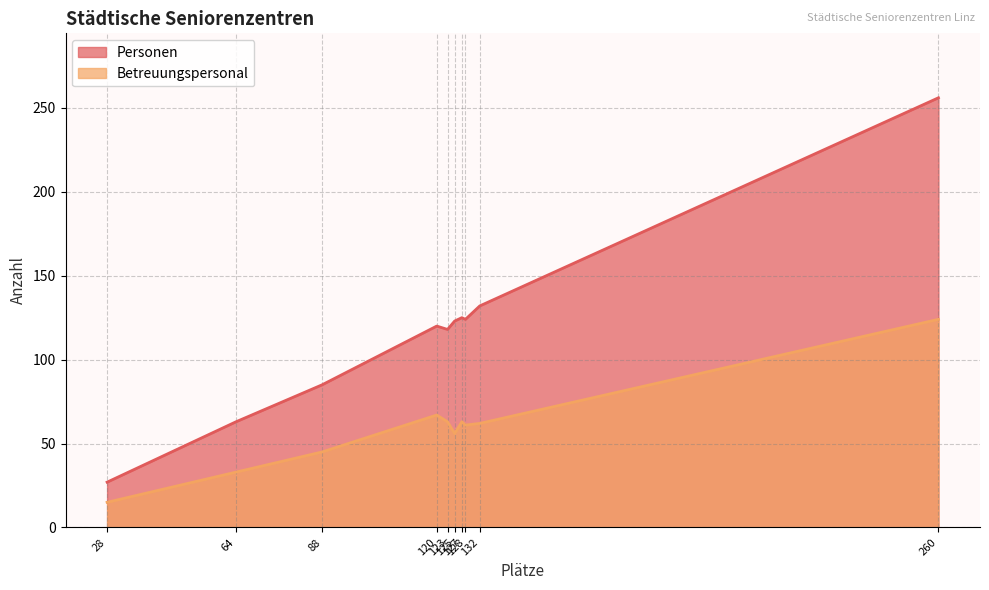

List the series in order of their overall mean, lowest first.

Betreuungspersonal, Personen